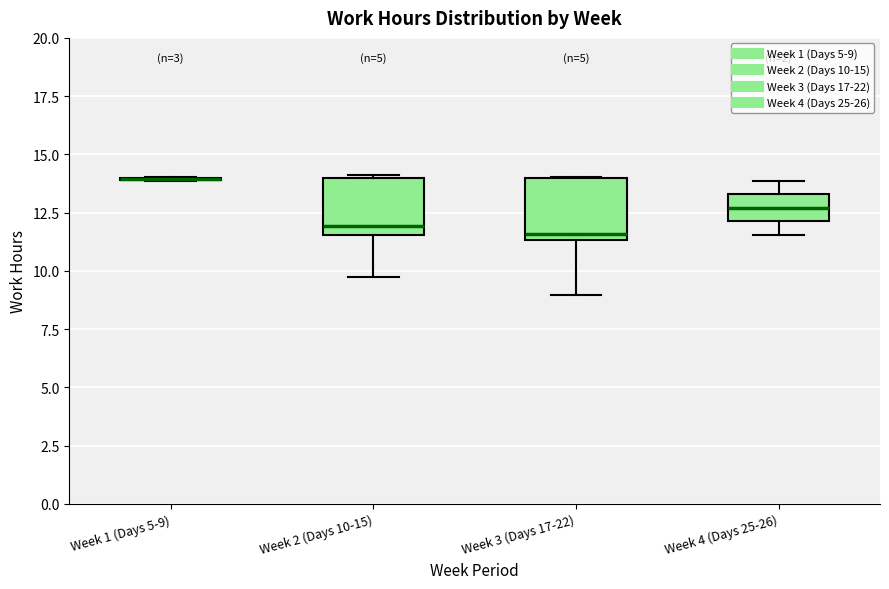

Where does the median line of the box for Week 4 (Days 25-26) sit on the y-axis? The values are not printed on the chart, so give them approximately, as read against the axis.

12.5